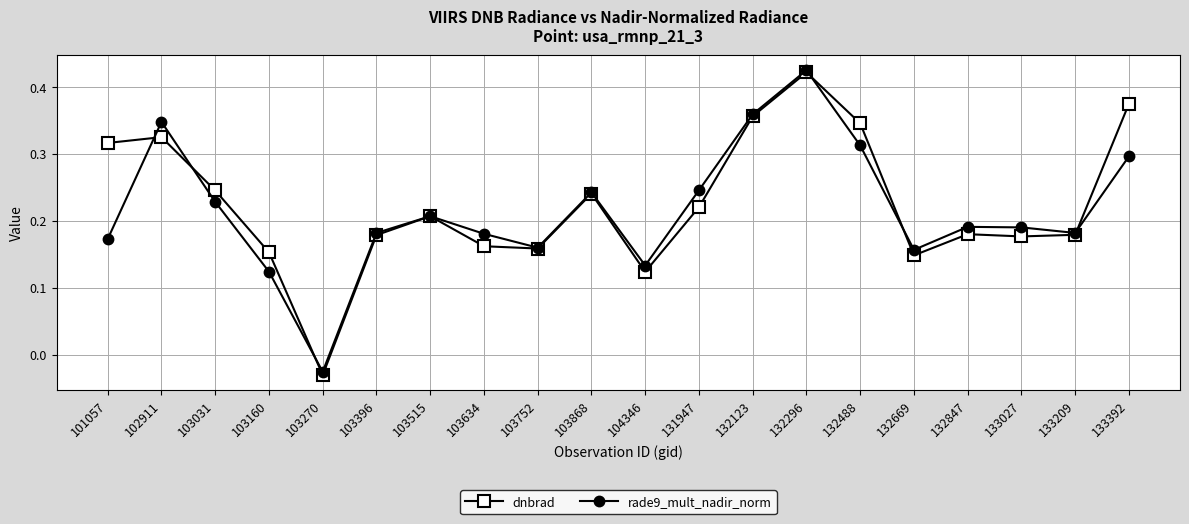

Where is dnbrad nearest to the value 0?

103270